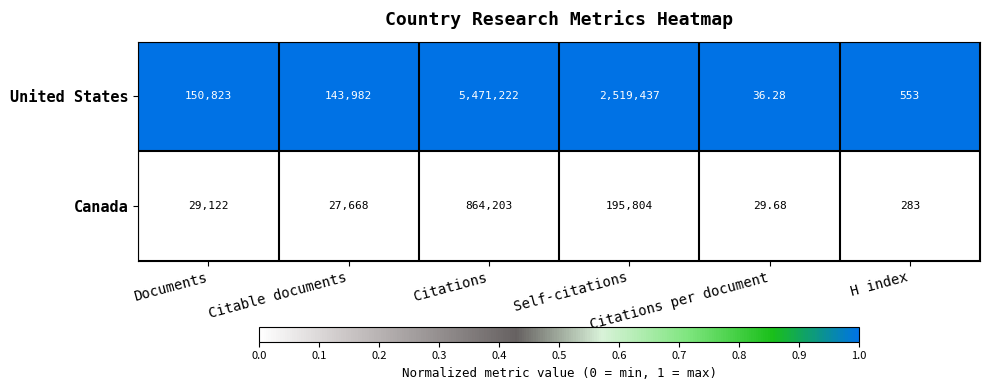

Which series has the largest range (max minus min)?

United States